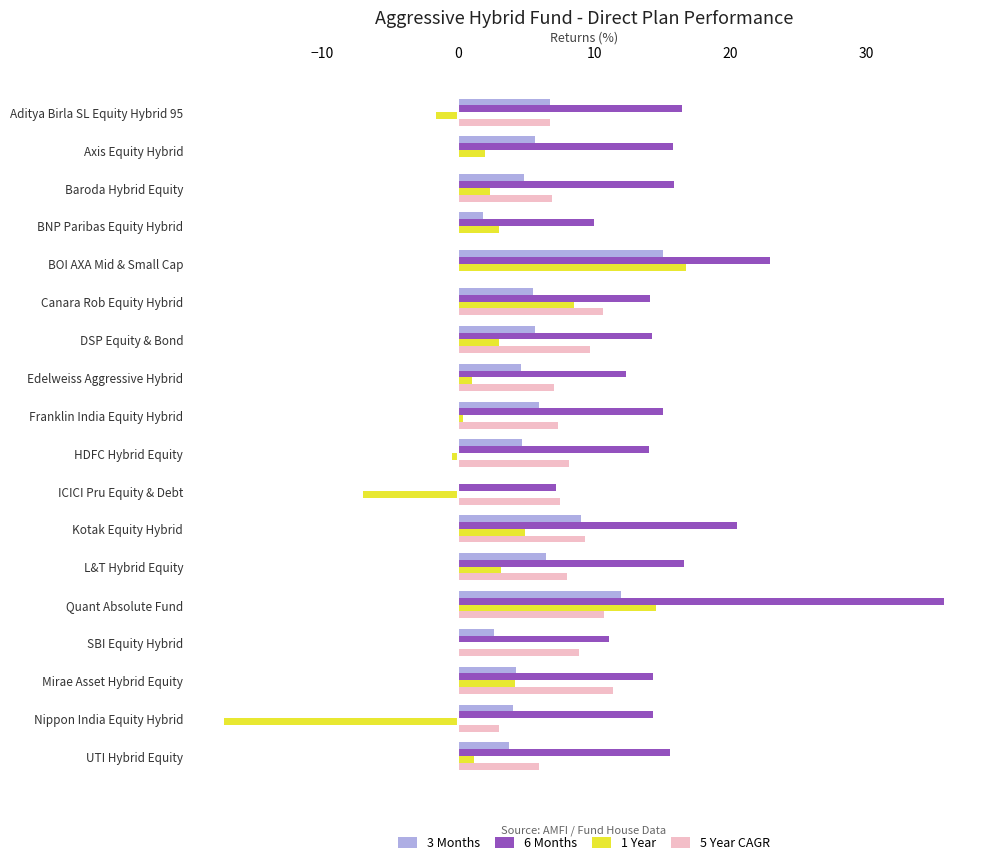

Which label corresponds to the largest value in the chart?

Quant Absolute Fund